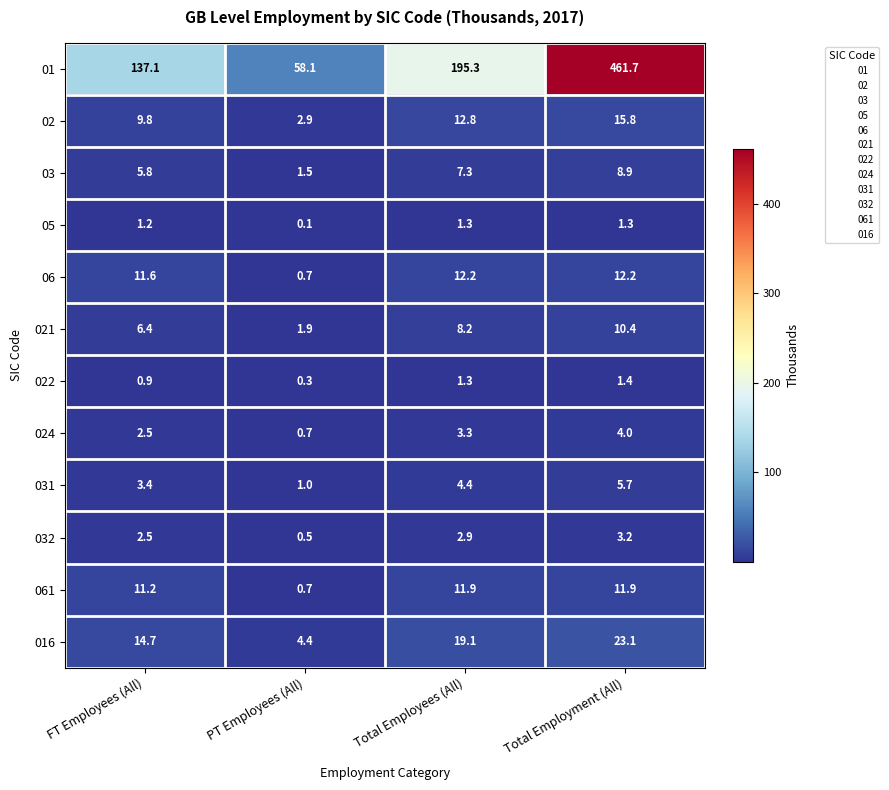

What is the maximum value for 06?

12.2